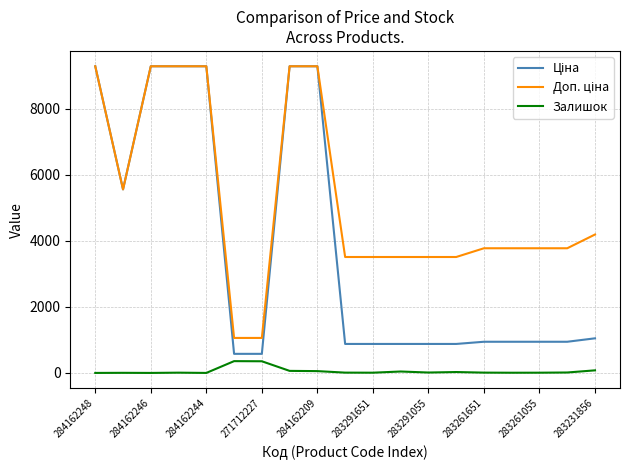

What is the maximum value shown in the chart?

9290.5